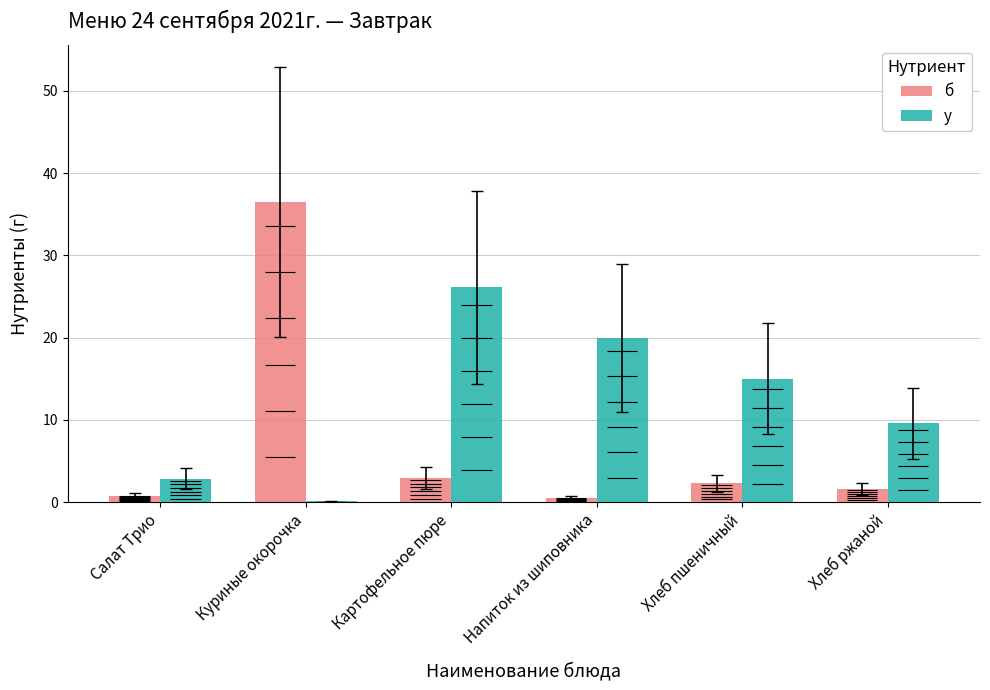

List the labels in order of у value, largest first.

Картофельное пюре, Напиток из шиповника, Хлеб пшеничный, Хлеб ржаной, Салат Трио, Куриные окорочка